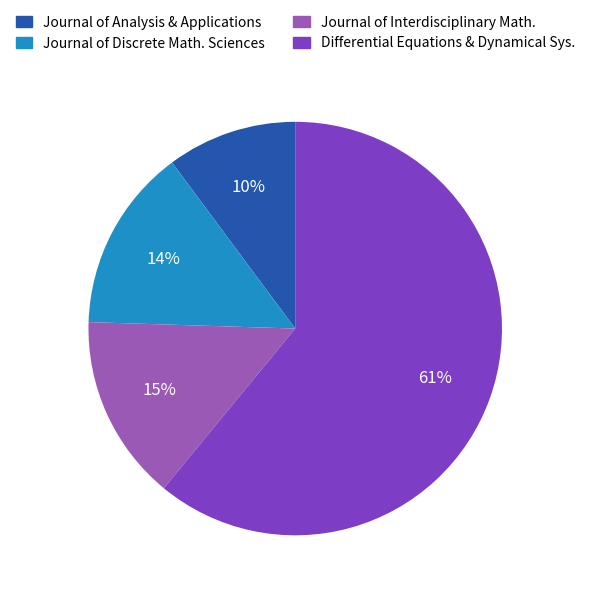

How many segments does this pie chart have?

4